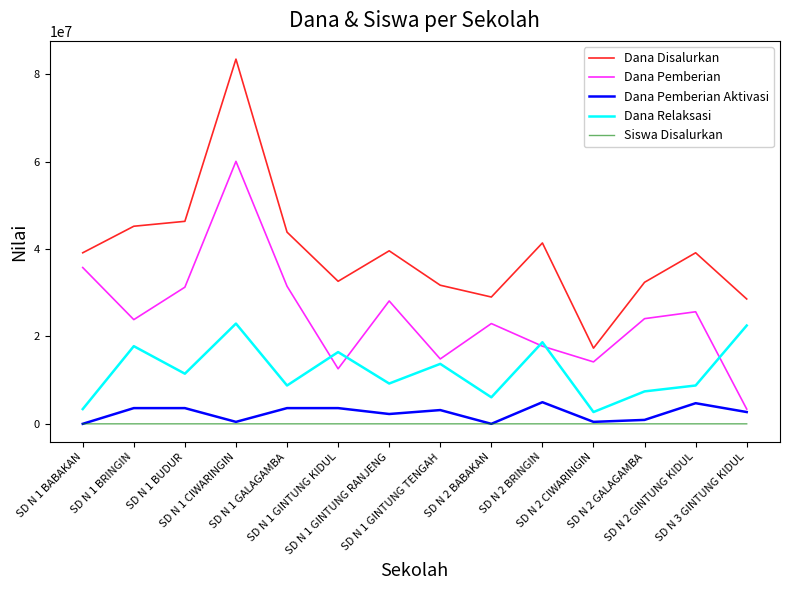

Is it true that Dana Pemberian equals 22950000 at SD N 2 BABAKAN?

True